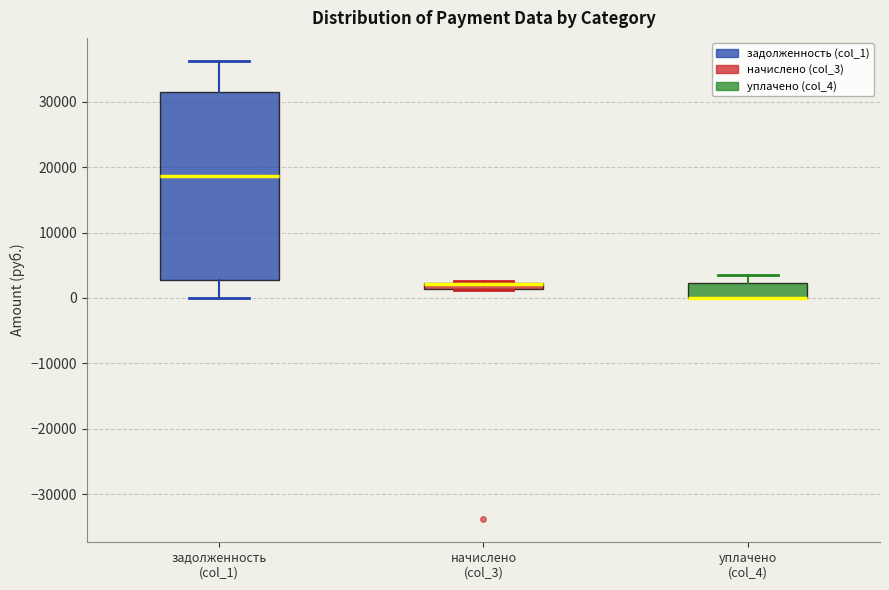

Where is the upper edge of the box for начислено (col_3) on the y-axis? The values are not printed on the chart, so give them approximately, as read against the axis.

2000